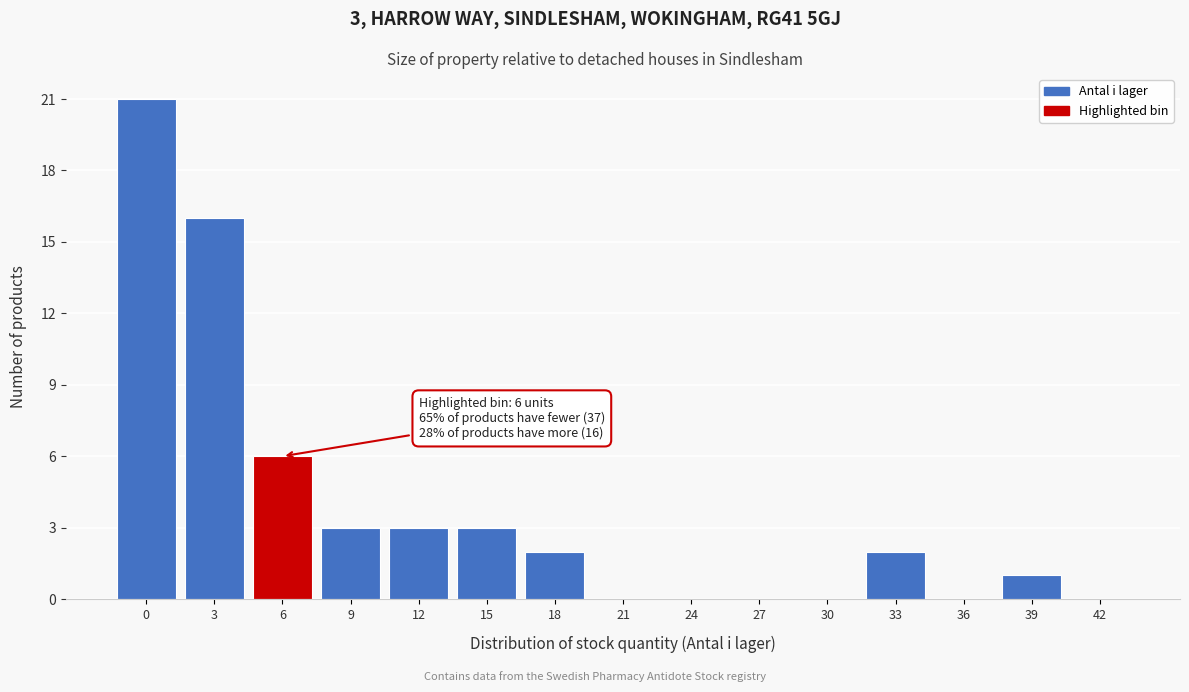

What is the greatest value displayed?

21